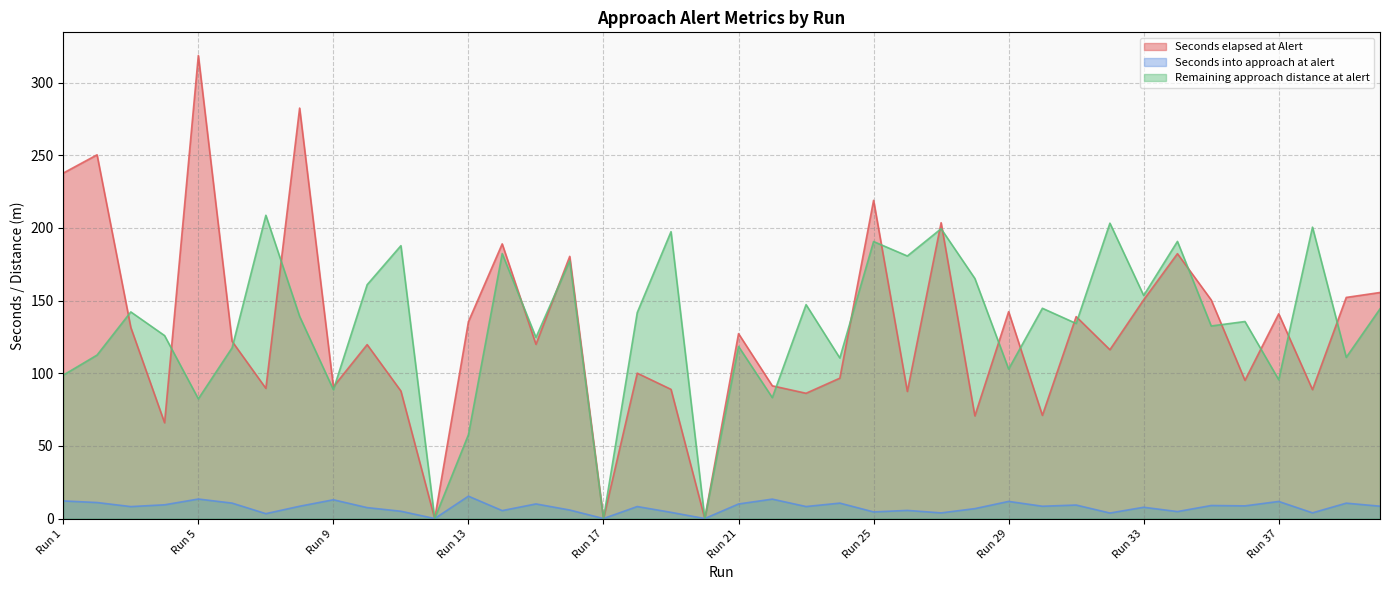

Reading right to left, what are all the values shown in this chart?

Seconds elapsed at Alert: 155.6	152.2	88.7	140.9	95.1	150.5	182.3	150.6	116.2	139.0	71.0	142.4	70.7	203.6	87.5	219.0	96.6	86.2	91.4	127.3	0.0	88.9	100.1	0.0	180.5	119.9	189.1	135.5	0.0	87.8	119.7	90.7	282.5	89.6	122.0	318.7	65.9	131.5	250.4	237.8
Seconds into approach at alert: 8.5	10.6	3.9	11.8	8.7	9.0	4.8	7.8	3.8	9.3	8.5	11.8	6.8	3.9	5.6	4.6	10.6	8.3	13.4	10.0	0.0	4.3	8.3	0.0	5.9	10.1	5.5	15.4	0.0	5.0	7.5	12.9	8.5	3.4	10.6	13.4	9.5	8.2	11.0	12.1
Remaining approach distance at alert: 144.3	111.0	200.6	95.6	135.6	132.6	190.8	153.5	203.3	134.3	144.7	102.9	165.2	199.5	180.7	190.7	110.5	147.2	83.2	118.5	0.0	197.4	141.8	0.0	177.4	124.7	182.4	57.7	0.0	187.8	161.0	88.7	139.2	208.8	117.5	82.4	125.9	142.2	112.5	98.7